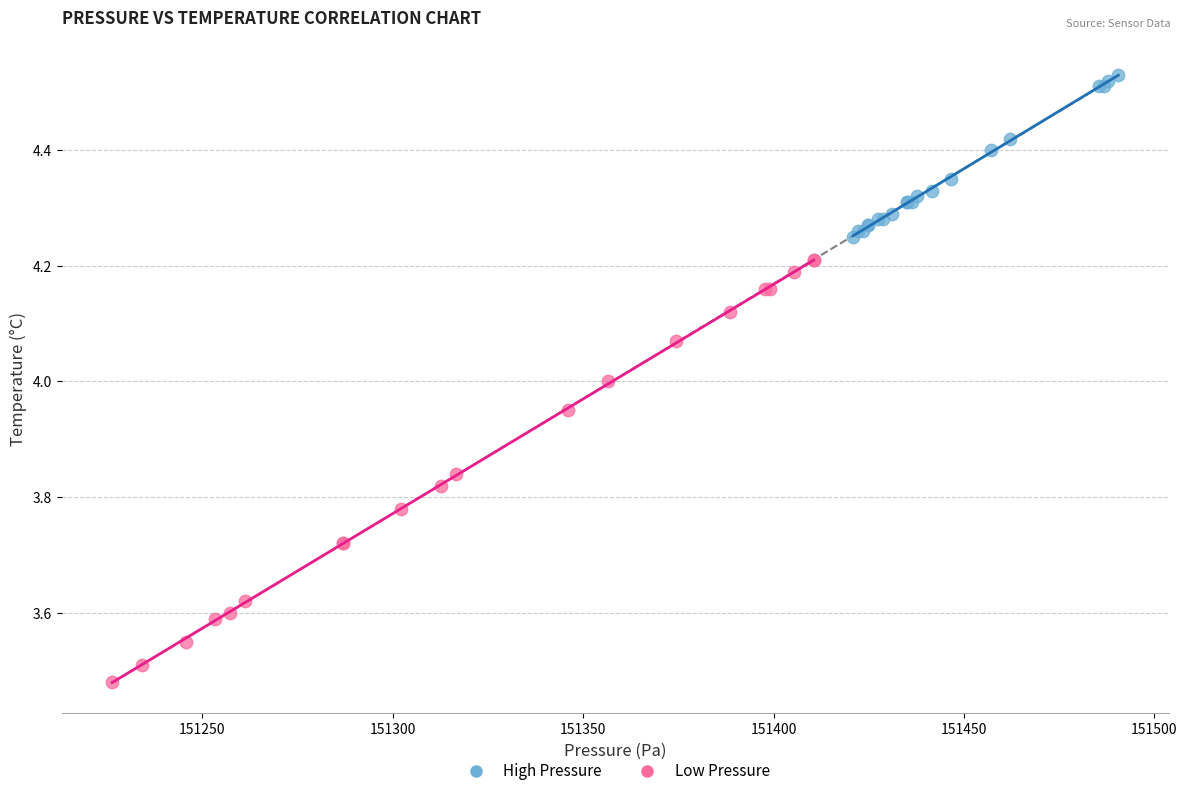

Which series has the largest Y range (max minus min)?

Low Pressure